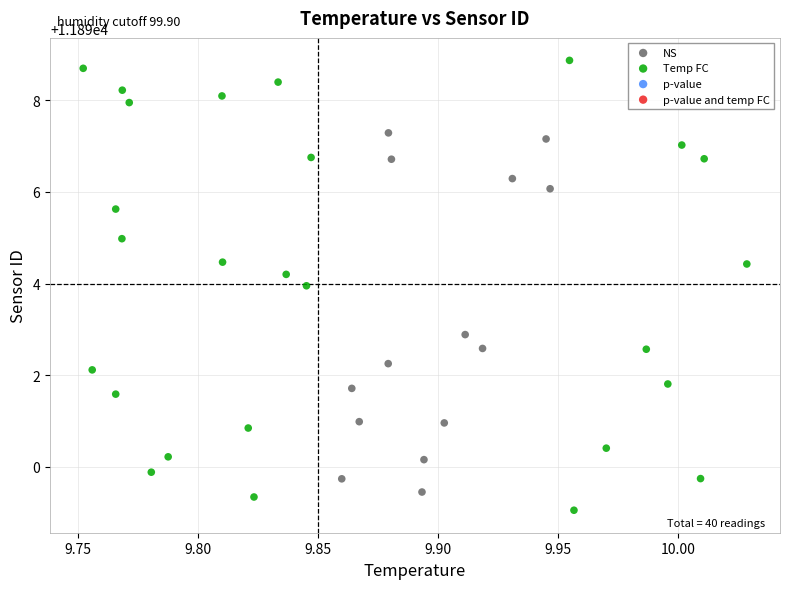

Which series has the widest spread of Y values?

Temp FC